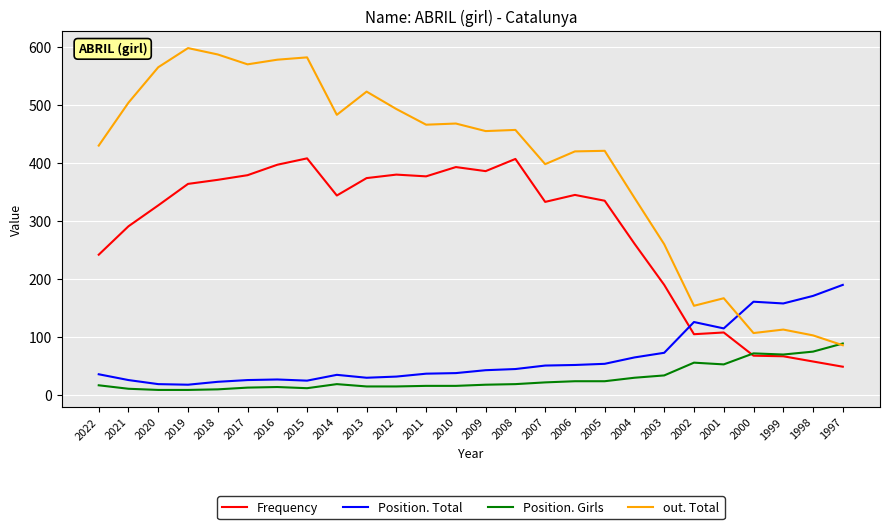

True or false: Position. Total has a value of 19 at 2005.

False